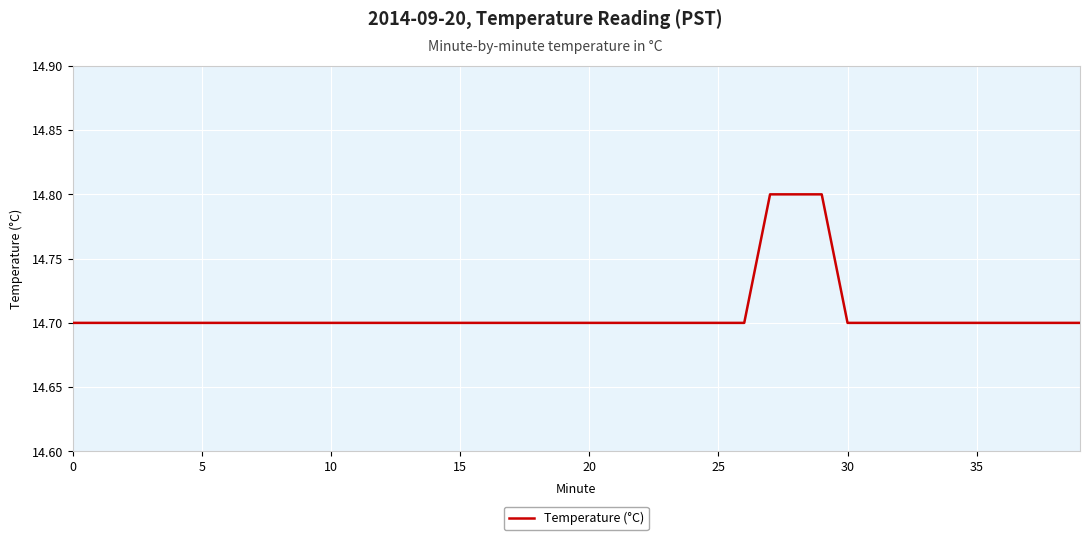

What is the smallest value displayed?

14.7